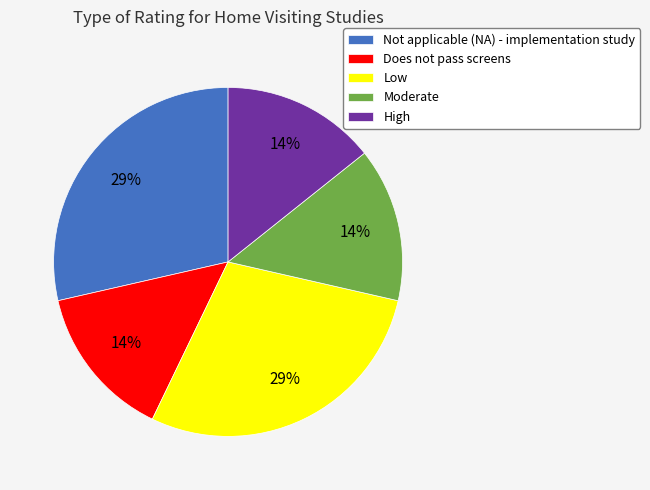

To the nearest percent, what is the average slice percentage?

20%